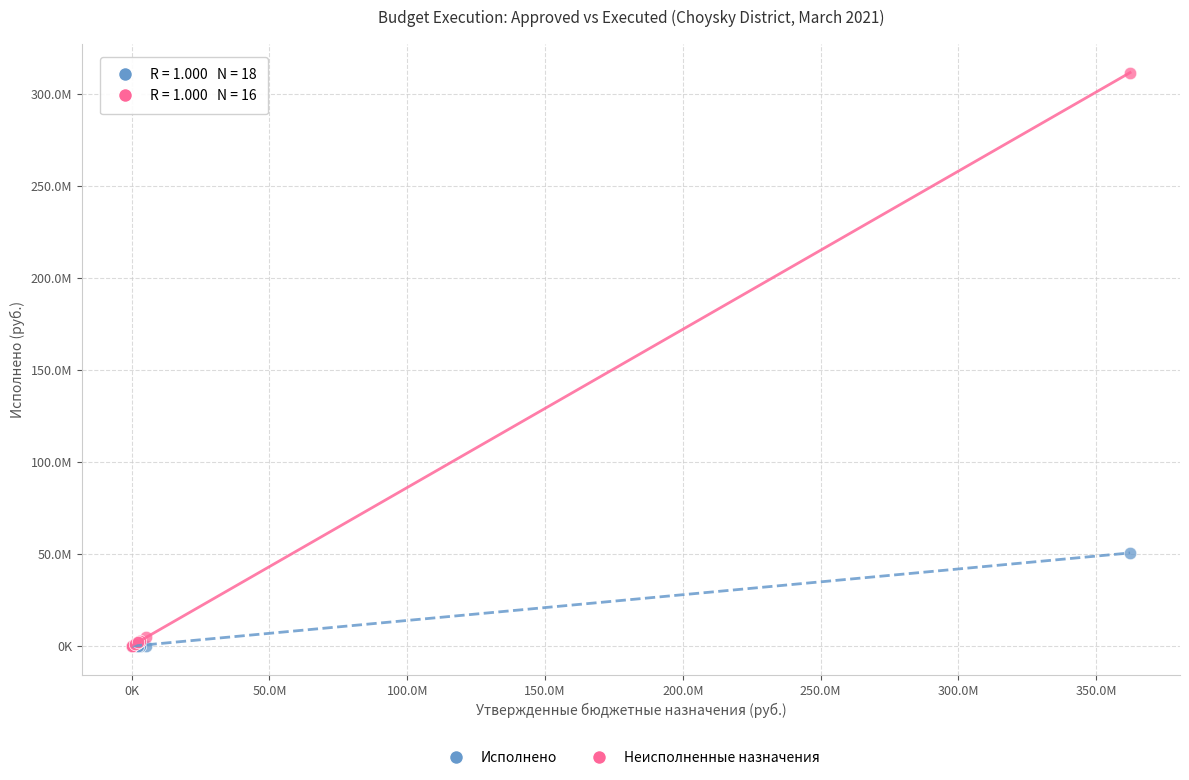

What are all the series names shown in the legend?

Исполнено, Неисполненные назначения